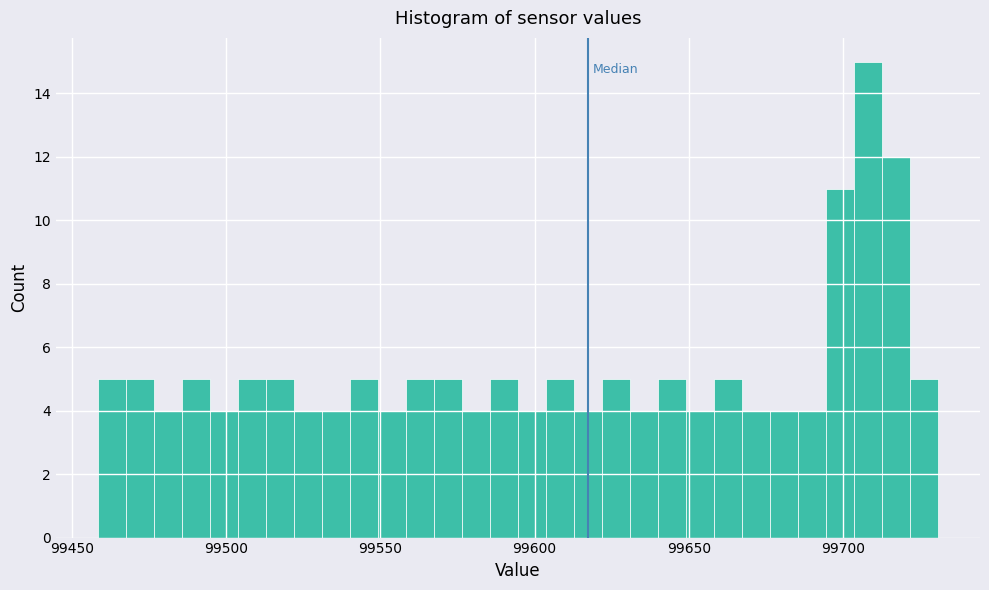

Read against the x-axis, roughly where is the centre of the tallest bar?

99710